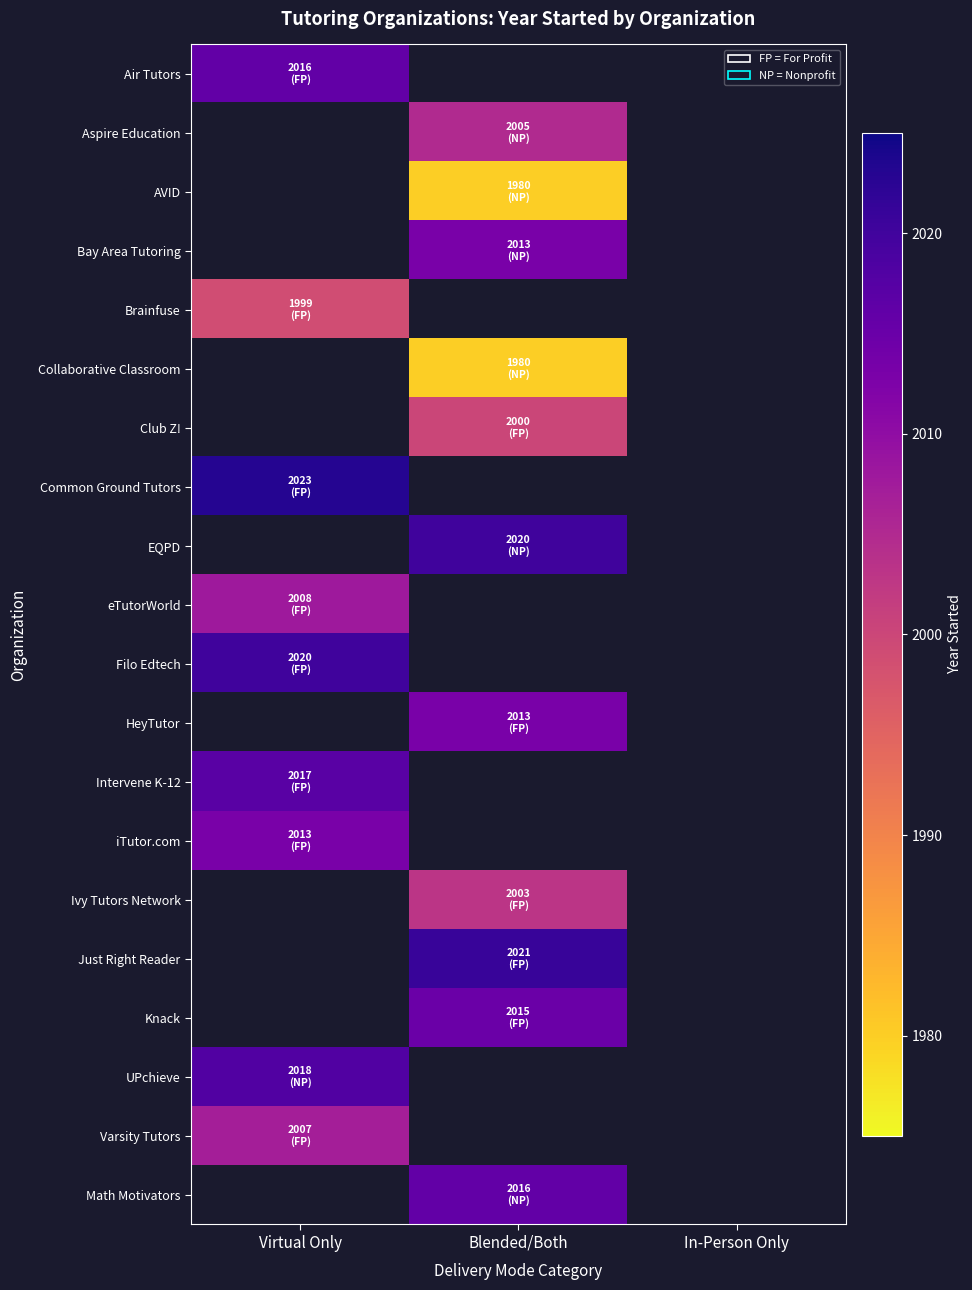

At which label is Filo Edtech closest to 2020?

Virtual Only